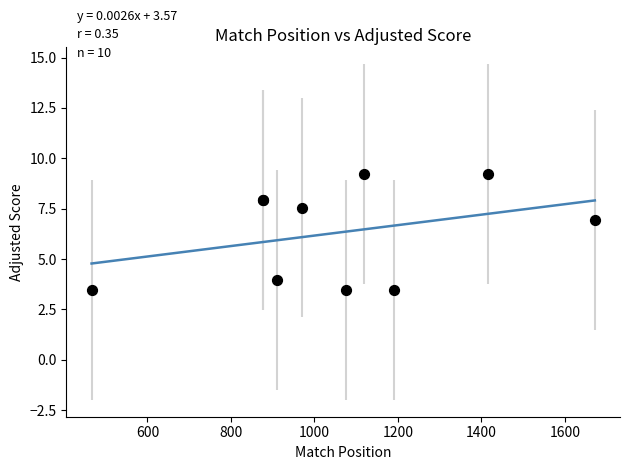

What Y value in the scatter plot is closest to 6?

6.9